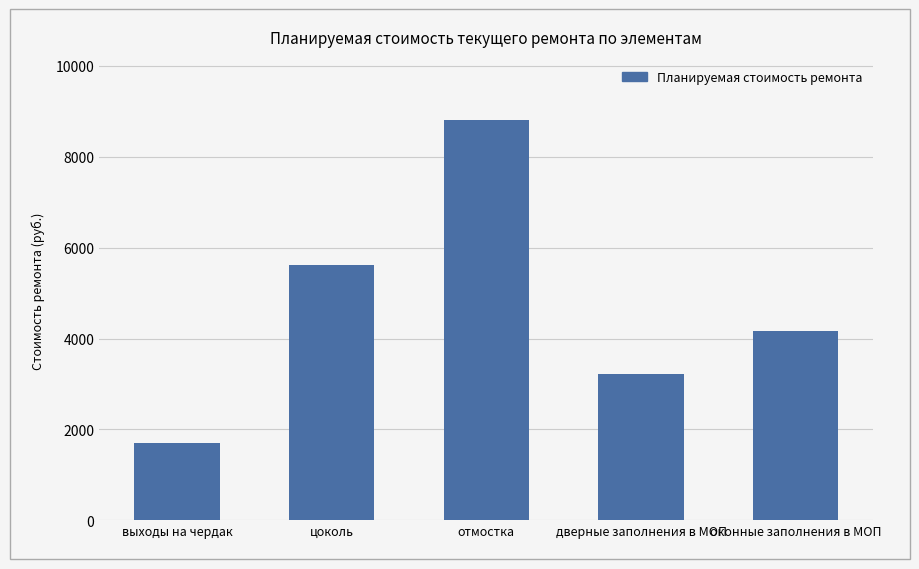

At which category does the chart reach its peak across all series?

отмостка